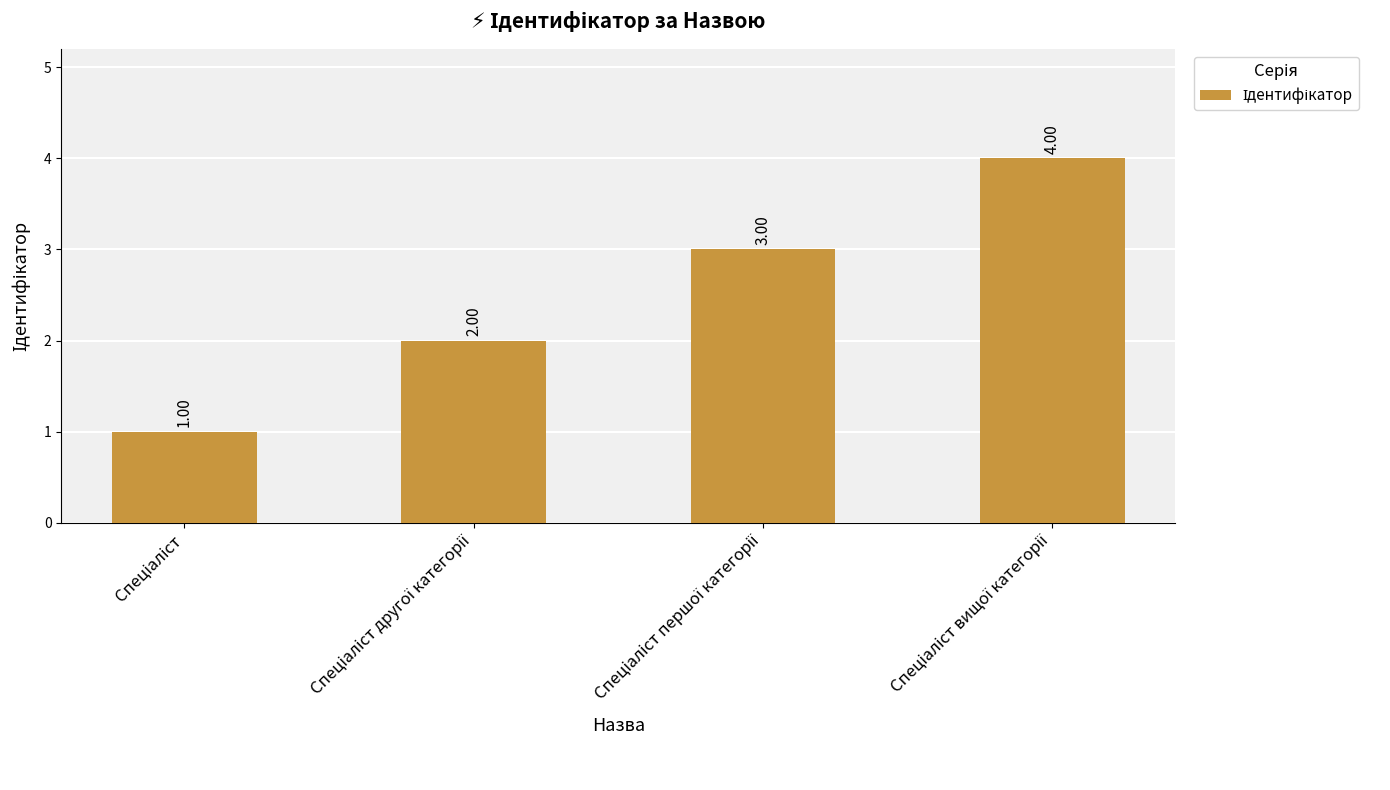

What is the sum of all values?

10